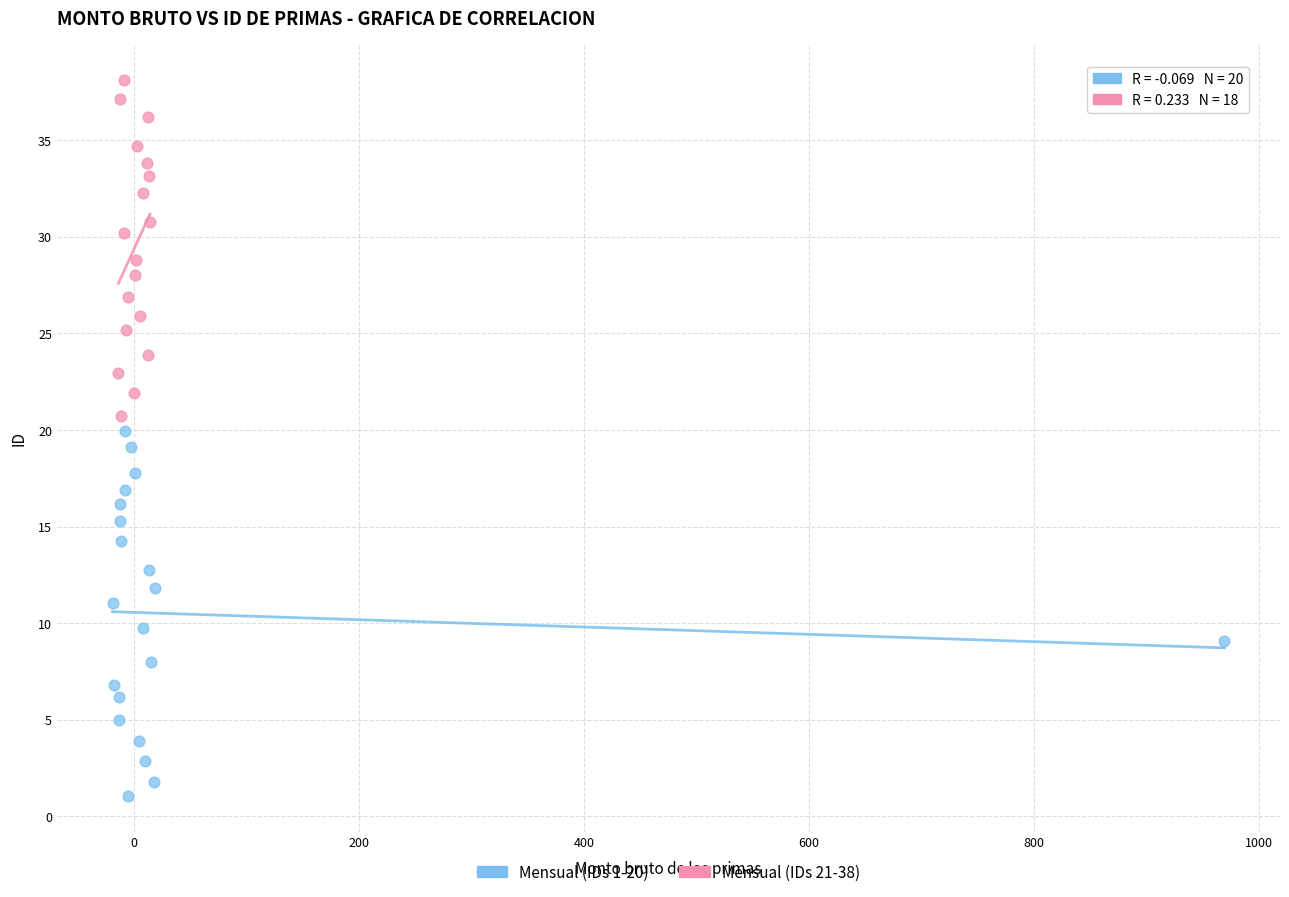

Which series contains the lowest Y value?

Mensual (IDs 1-20)